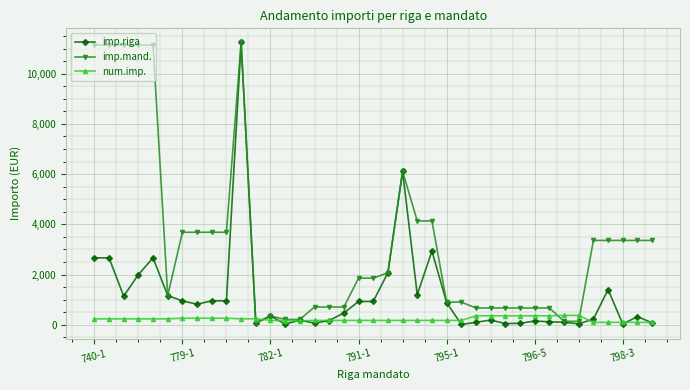

What is the highest value of the imp.mand. series?

11246.1